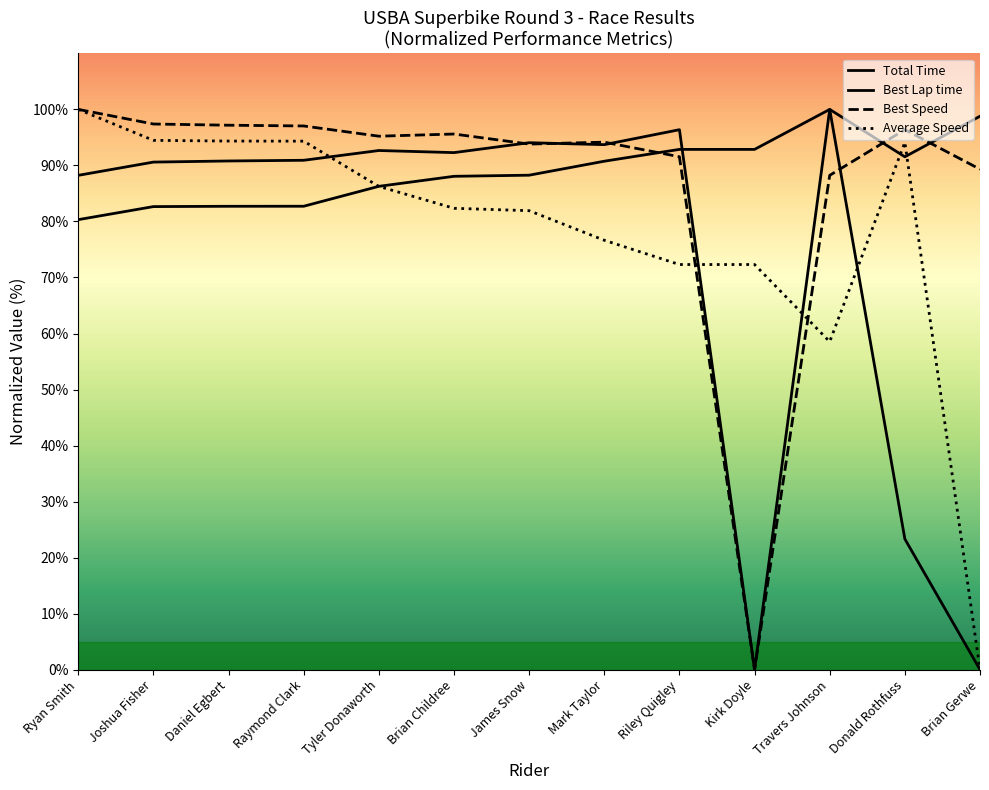

Where does the Best Speed series first go above 95?

Ryan Smith